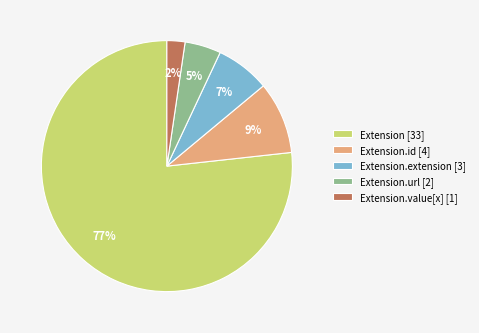

What is the largest slice in the pie chart?

Extension [33]